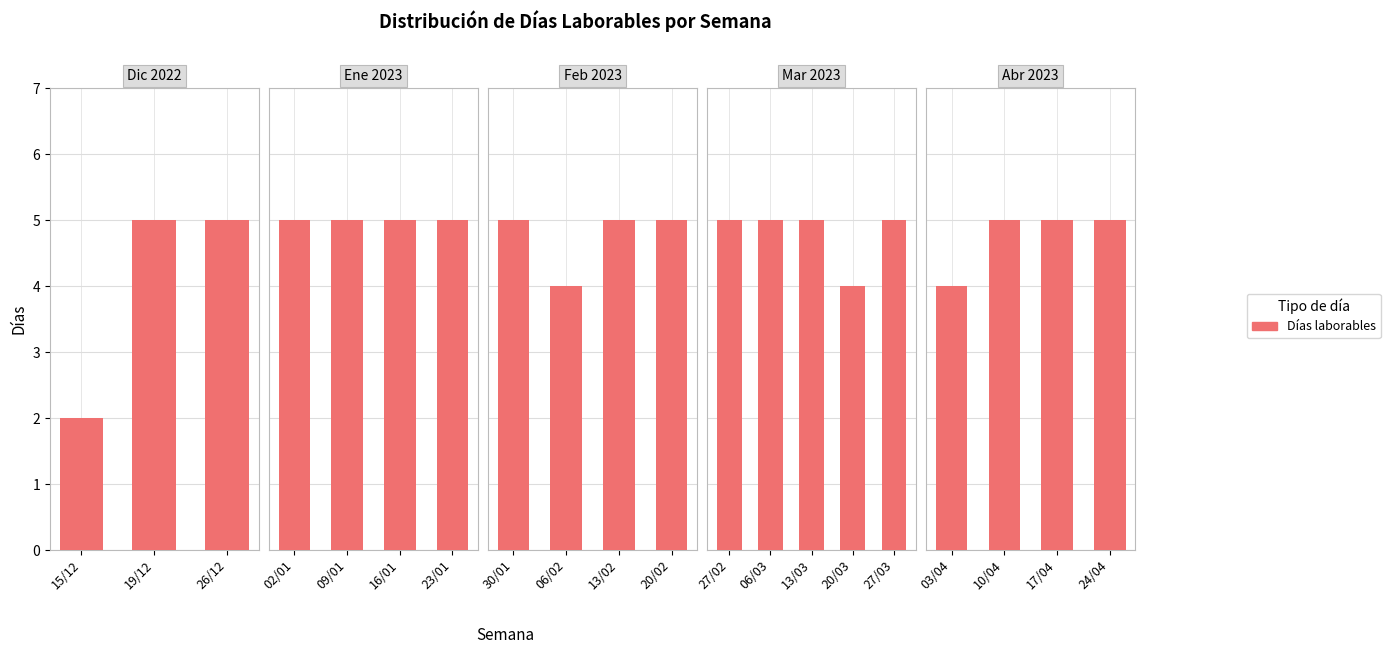

Which has a higher value, 10/04 or 03/04?

10/04